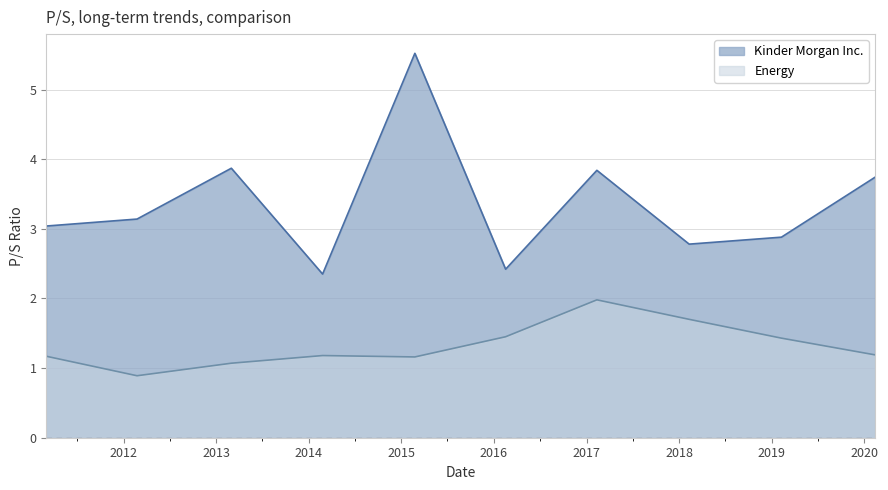

How many categories are shown in the chart?

10